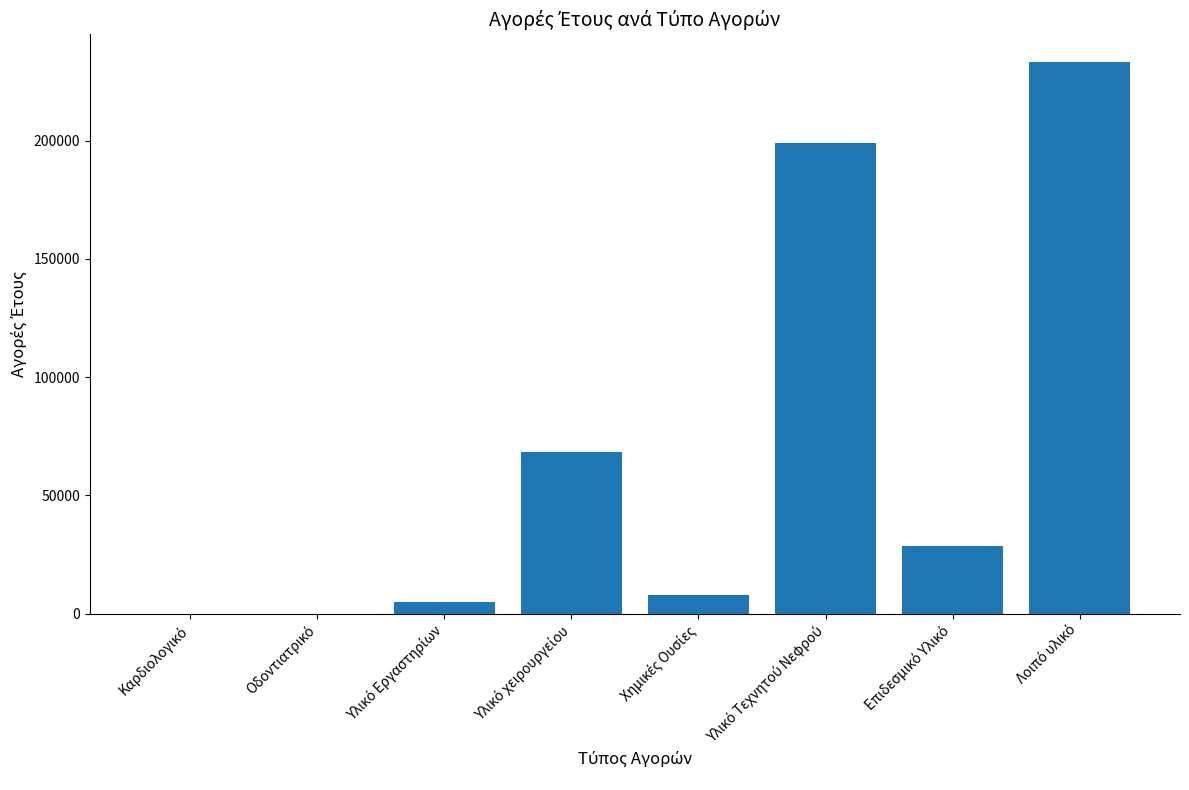

What is the greatest value displayed?

233254.1